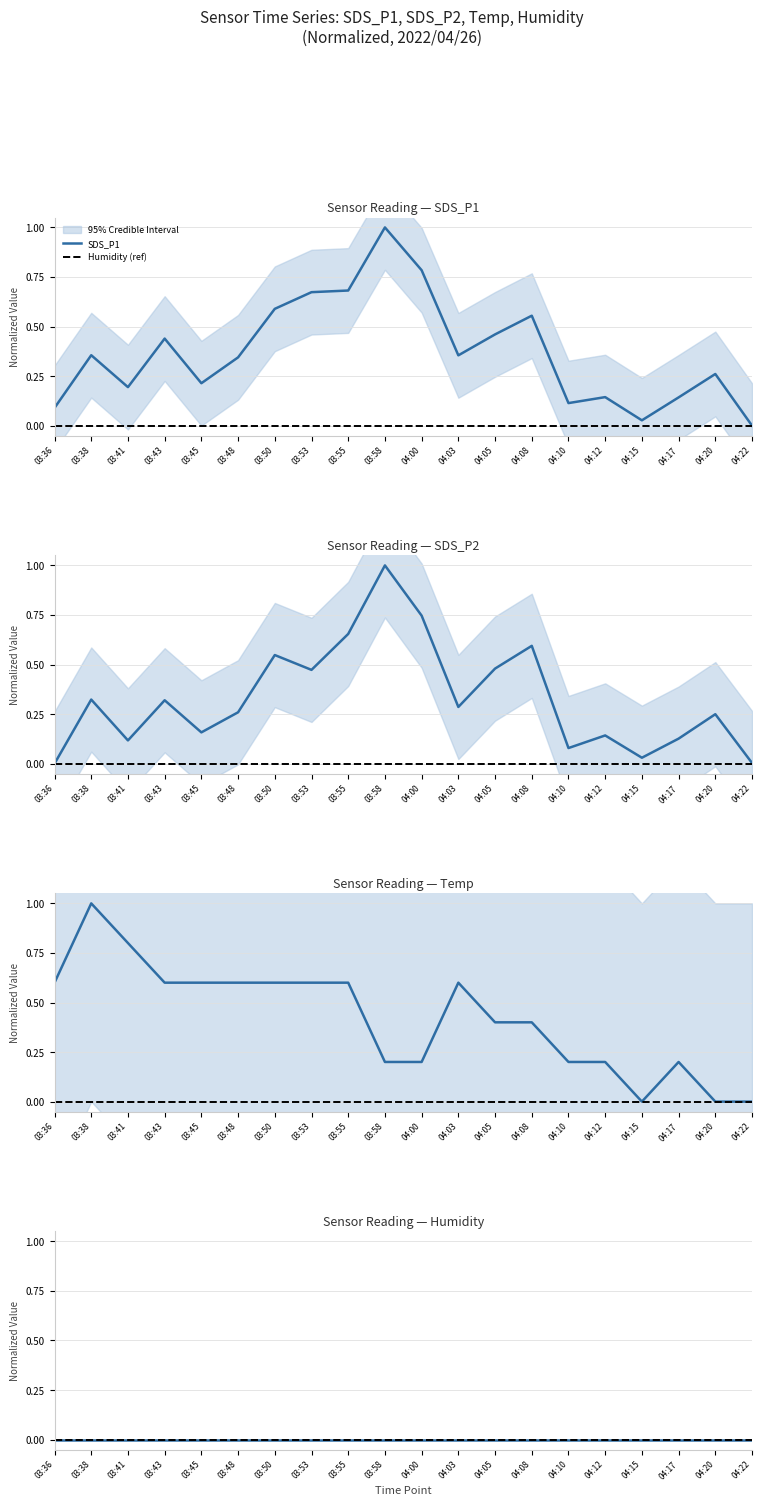

Which series changed the most between 03:48 and 04:17?

Temp